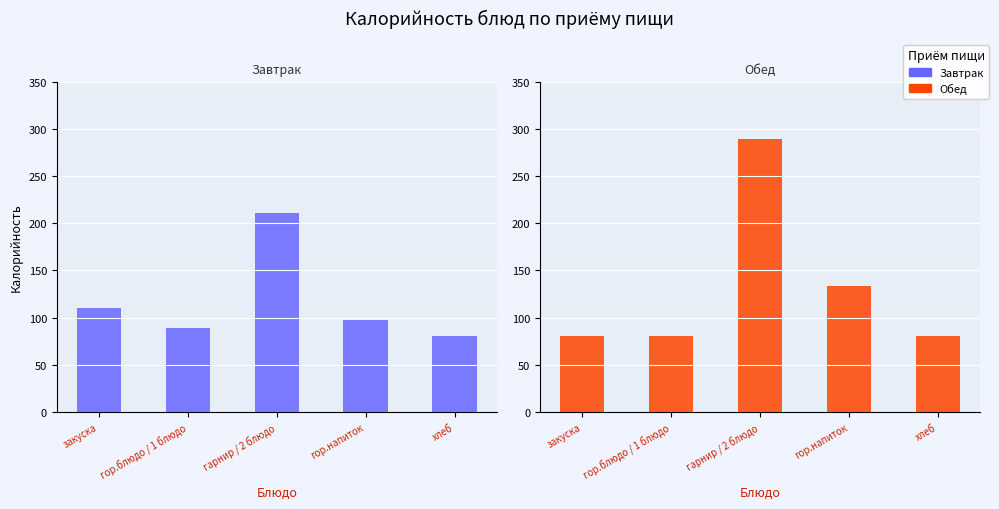

Where does the Обед series first go above 81?

гарнир / 2 блюдо